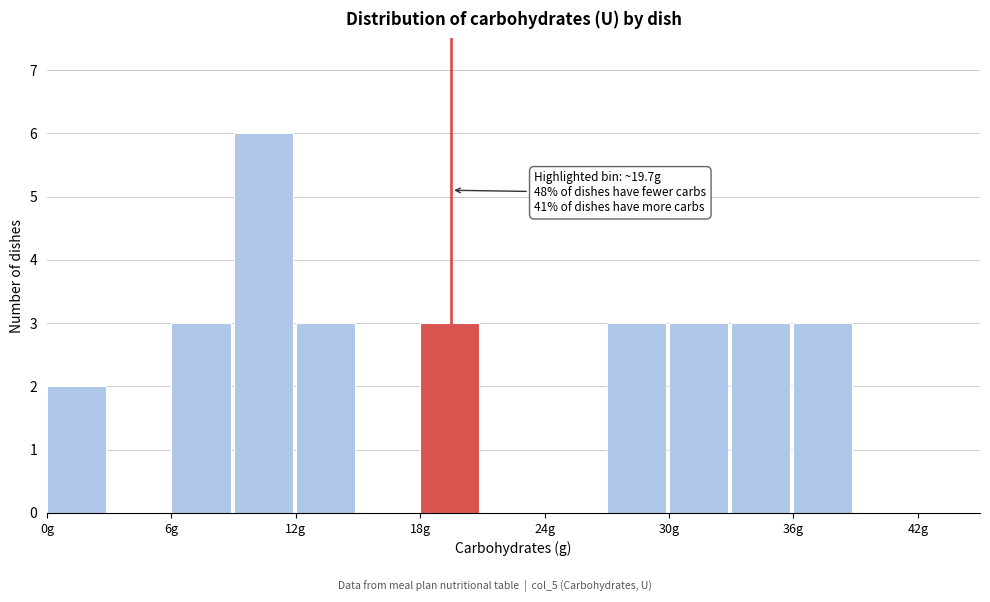

Around what value on the x-axis is the tallest bar? Give the approximate position of its centre, as read against the axis.

10